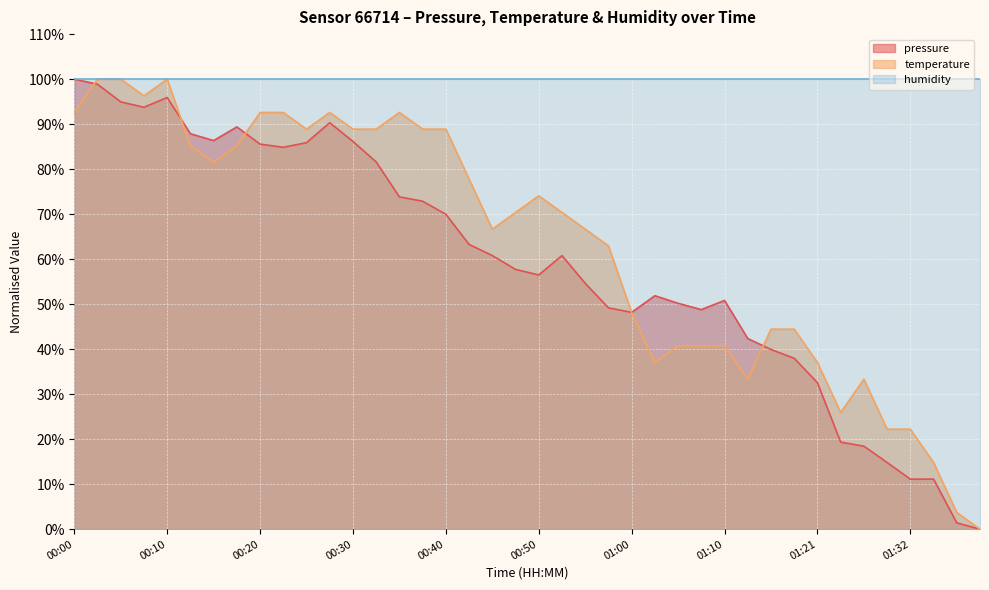

What are all the series names shown in the legend?

pressure, temperature, humidity